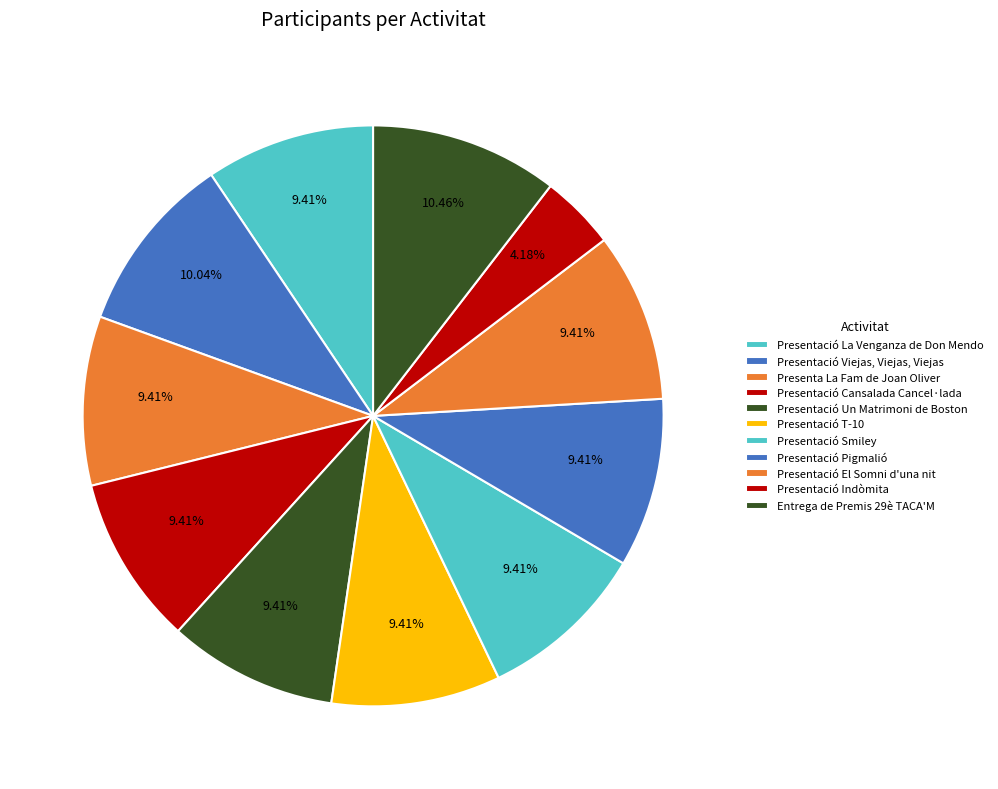

Is it true that Presentació Indòmita is 19% of the pie?

False